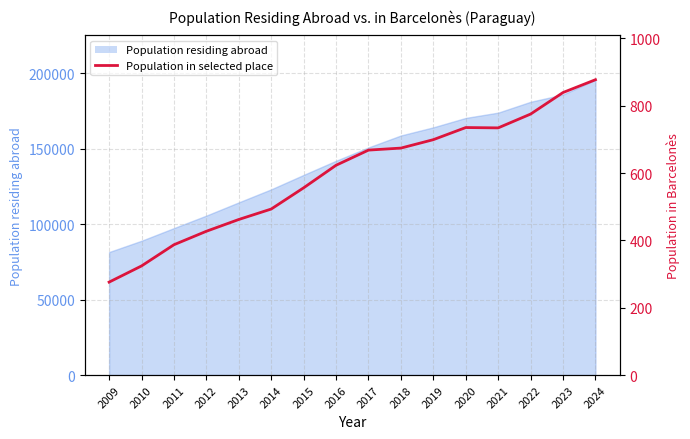

What is the smallest value displayed?

276